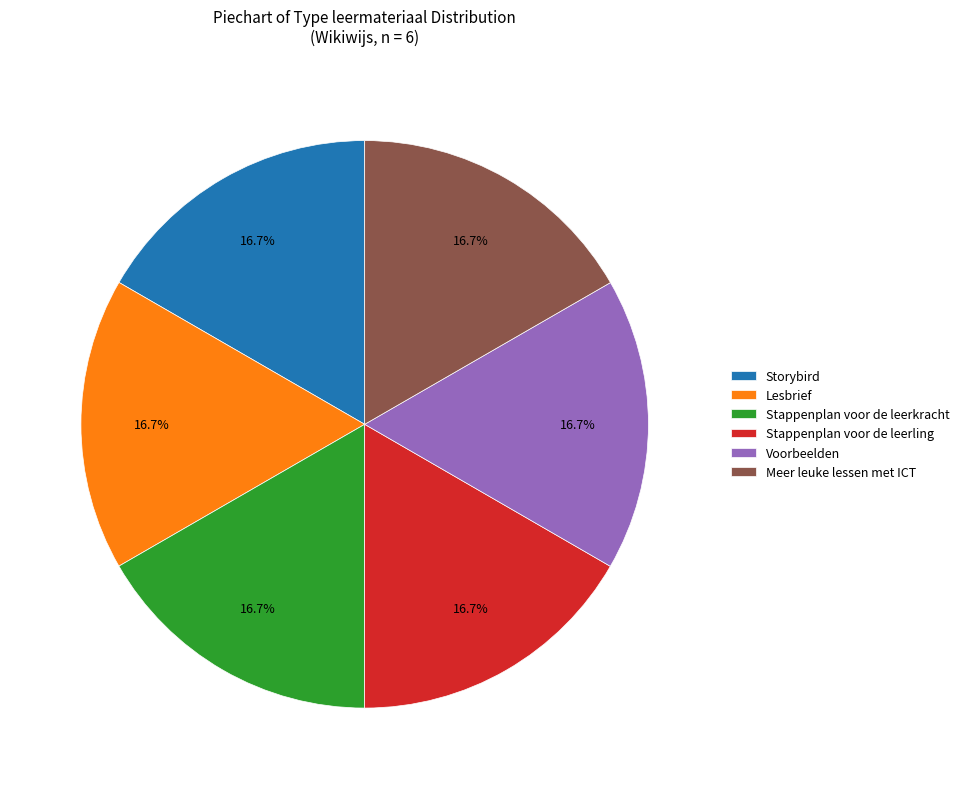

To the nearest percent, what portion does Voorbeelden represent?

17%